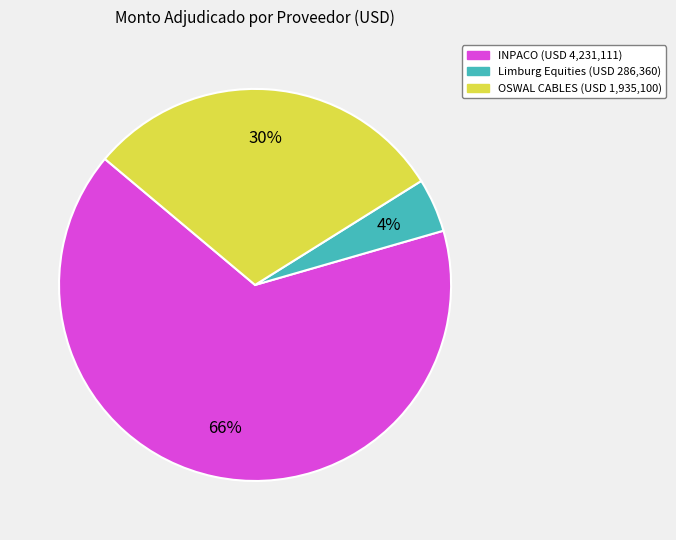

To the nearest percent, what is the average slice percentage?

33%